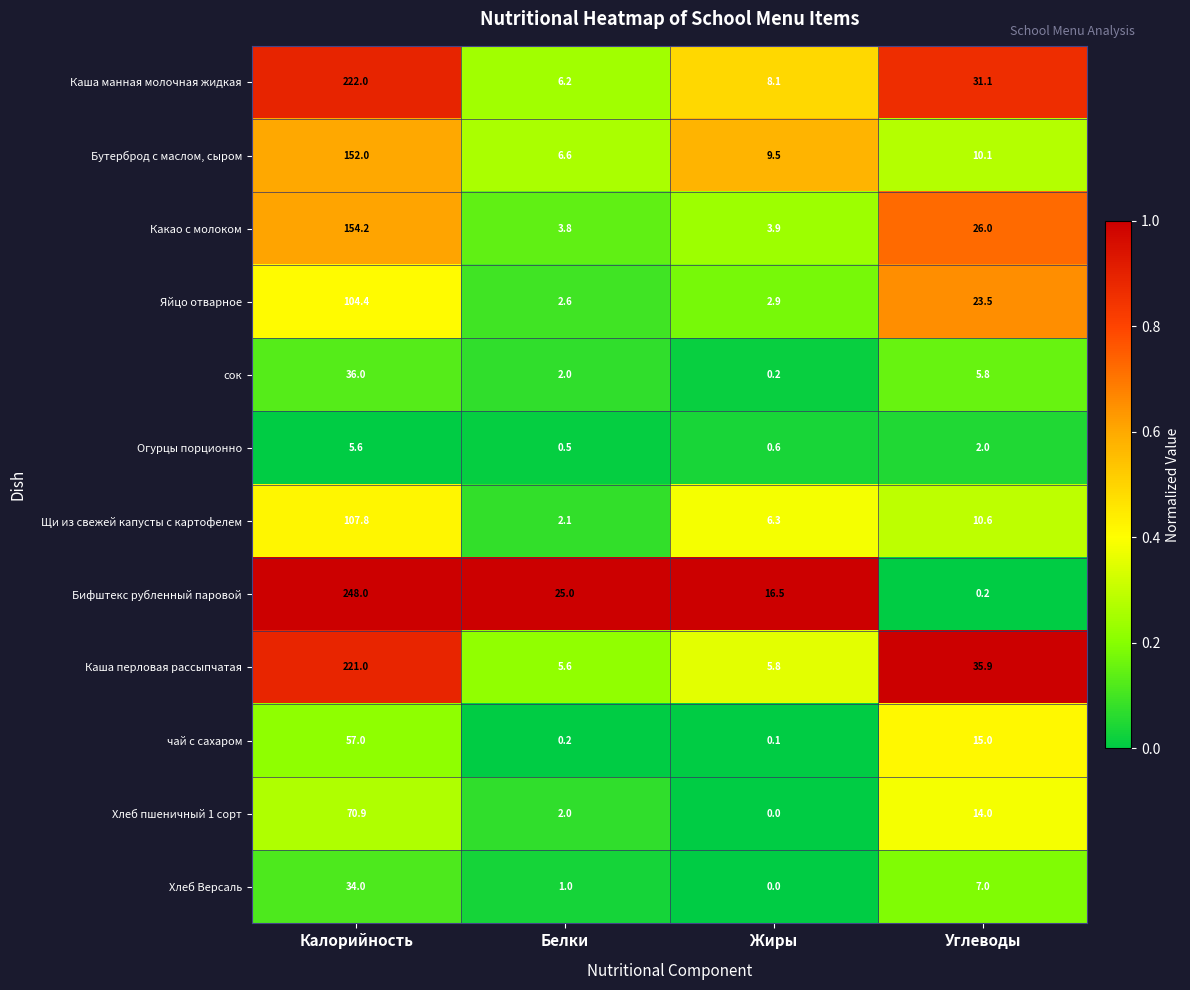

What is the highest value of the Каша перловая рассыпчатая series?

221.0